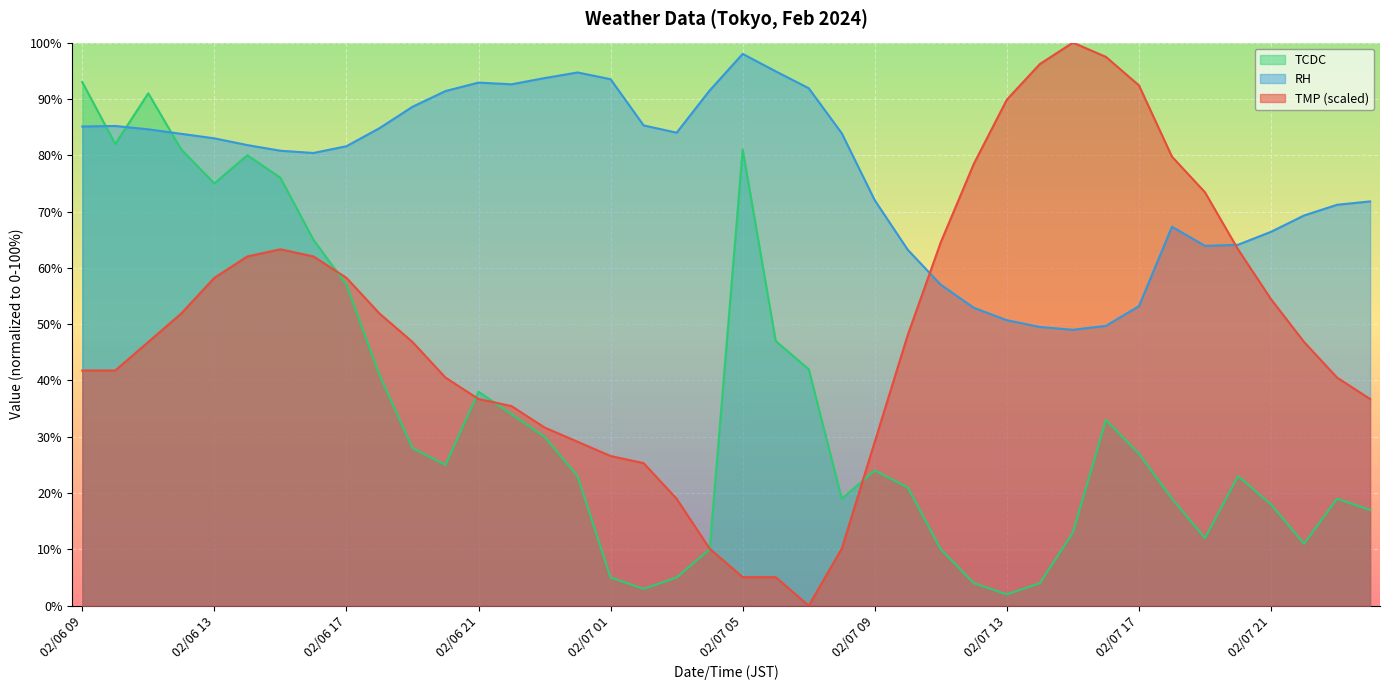

Is the value of TCDC at 02/07 09 greater than the value of TMP at 02/07 12?

No